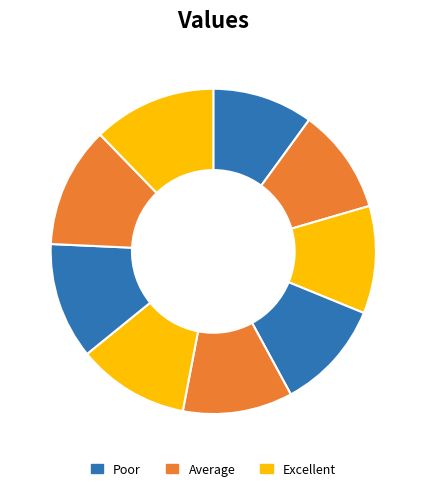

How many segments does this pie chart have?

9